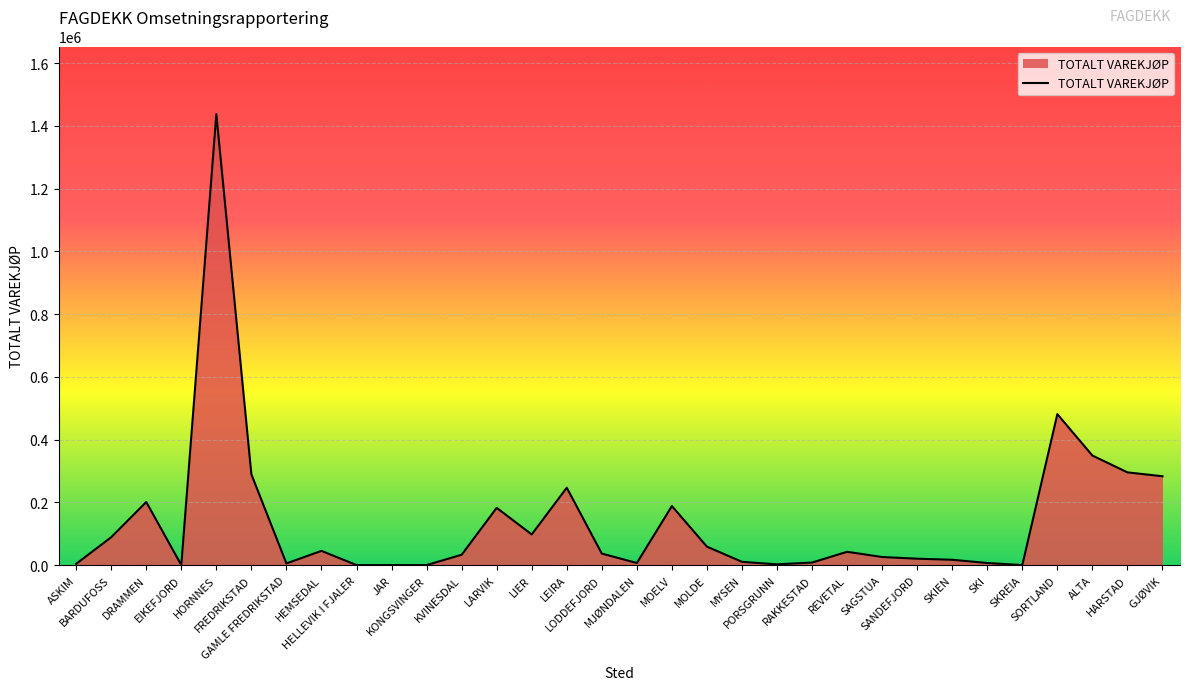

What is the maximum value shown in the chart?

1437102.7